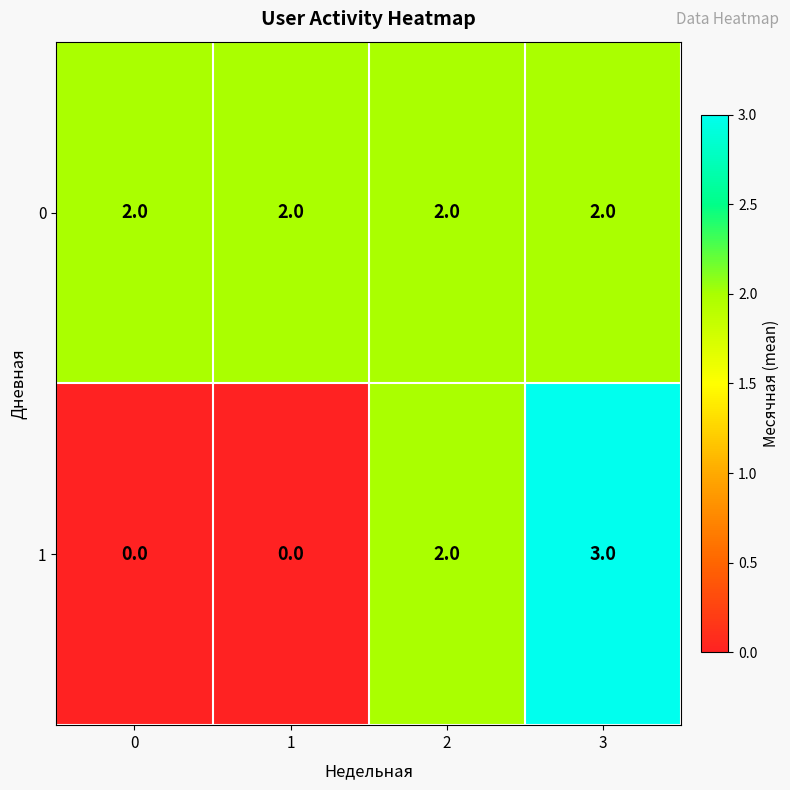

Which series has the largest total across all categories?

0